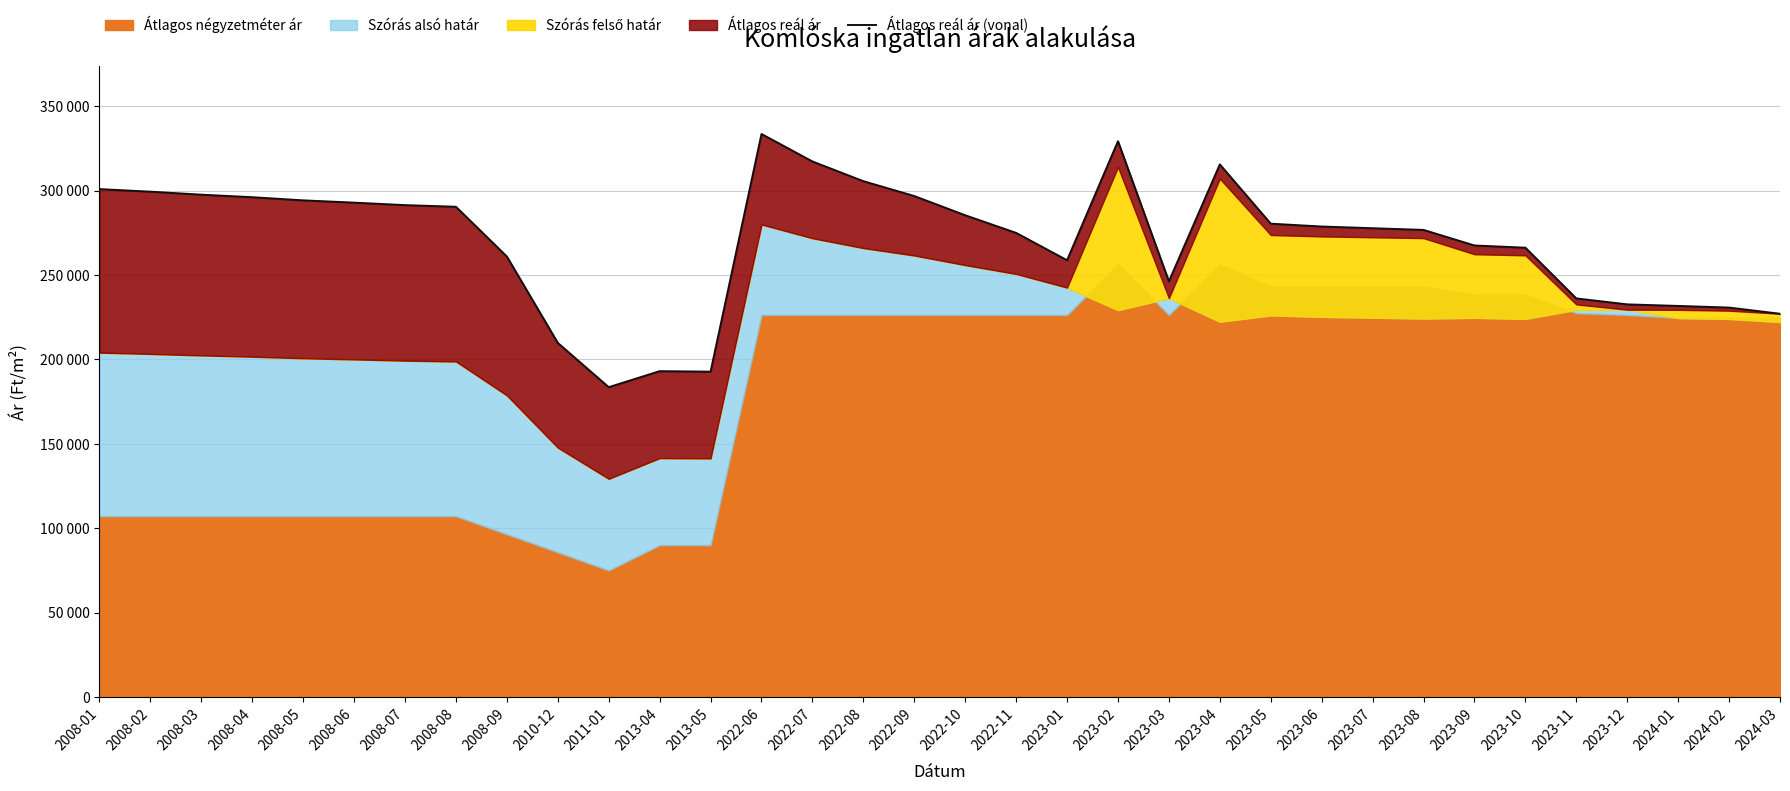

List the labels in order of value, smallest first.

2011-01, 2013-05, 2013-04, 2010-12, 2024-03, 2024-02, 2024-01, 2023-12, 2023-11, 2023-03, 2023-01, 2008-09, 2023-10, 2023-09, 2022-11, 2023-08, 2023-07, 2023-06, 2023-05, 2022-10, 2008-08, 2008-07, 2008-06, 2008-05, 2008-04, 2022-09, 2008-03, 2008-02, 2008-01, 2022-08, 2023-04, 2022-07, 2023-02, 2022-06